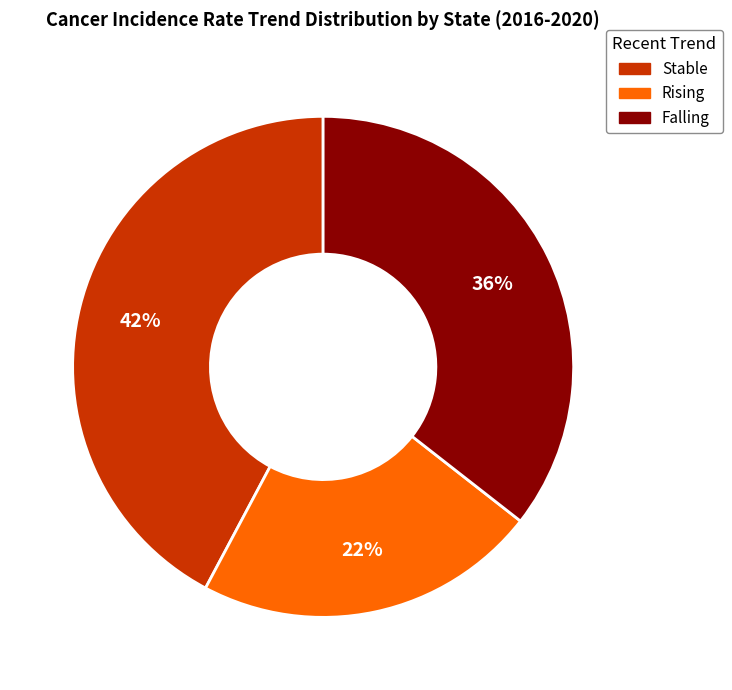

Does any single category account for the majority?

No